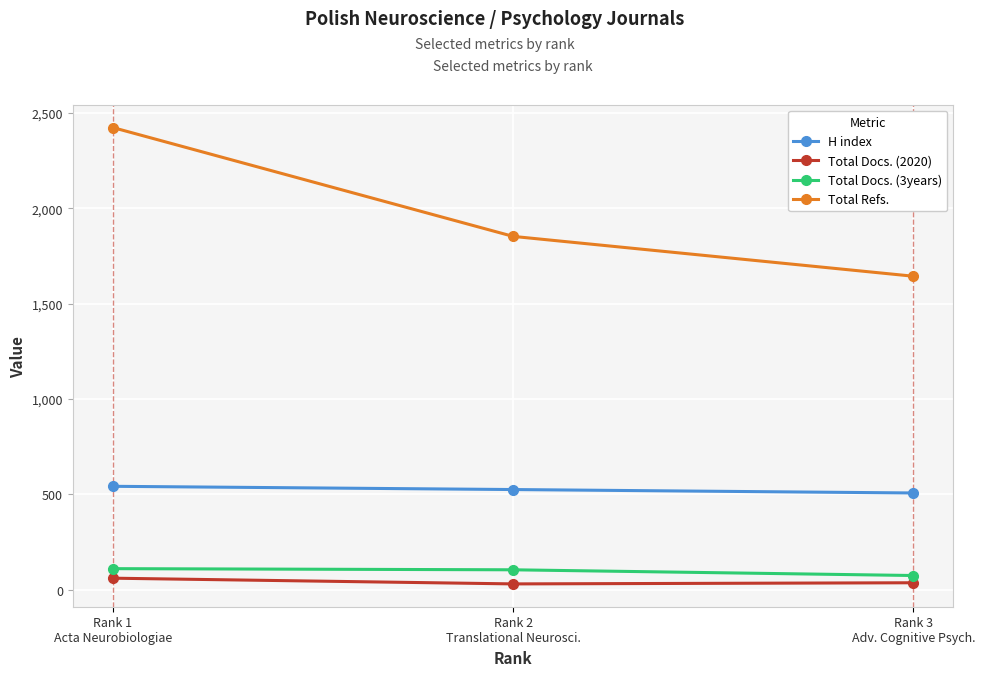

Where is Total Refs. nearest to the value 2034?

Rank 2
Translational Neurosci.